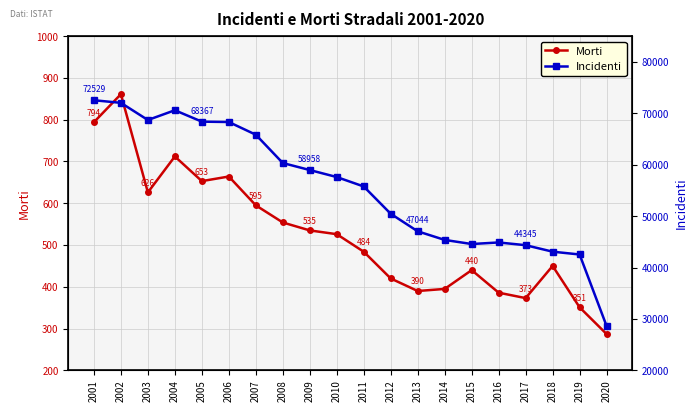

Does the chart display data point markers on the line(s)?

Yes